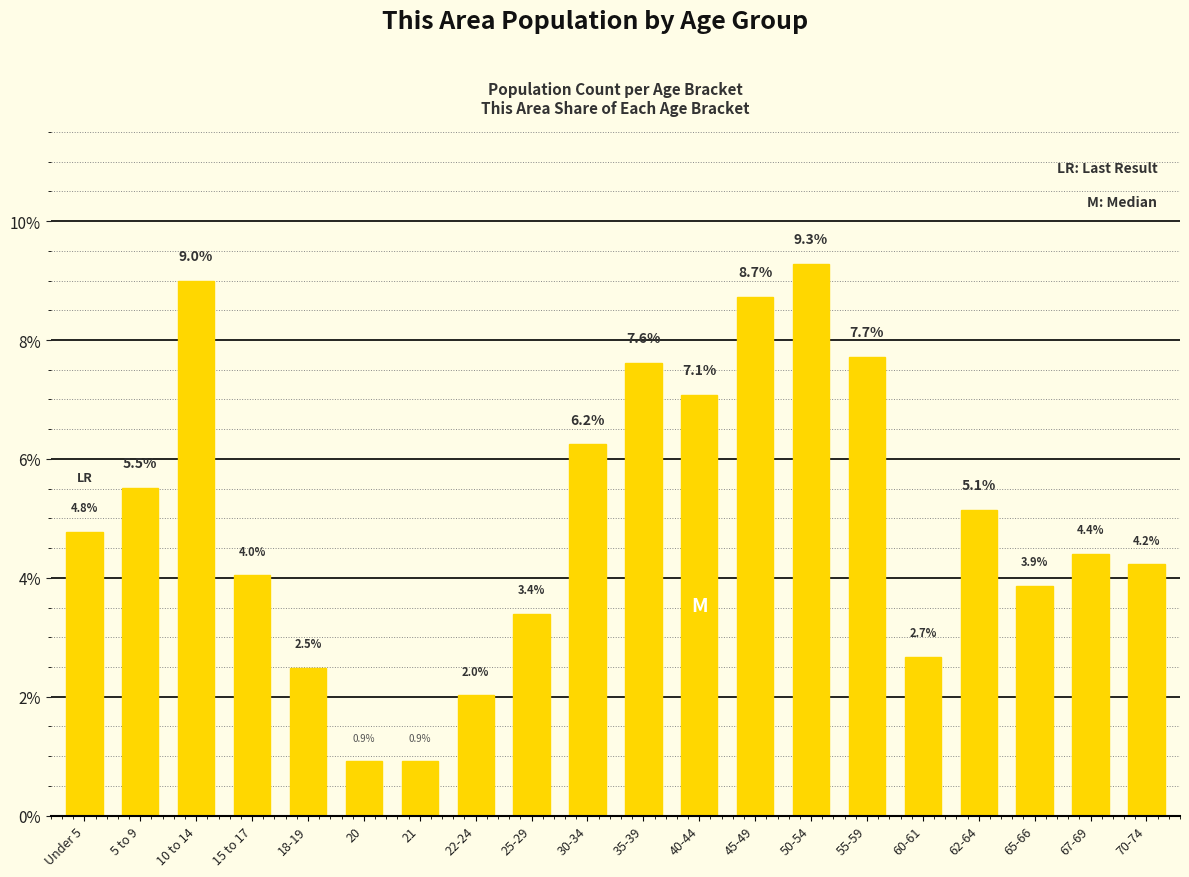

How many bars are there in total?

20